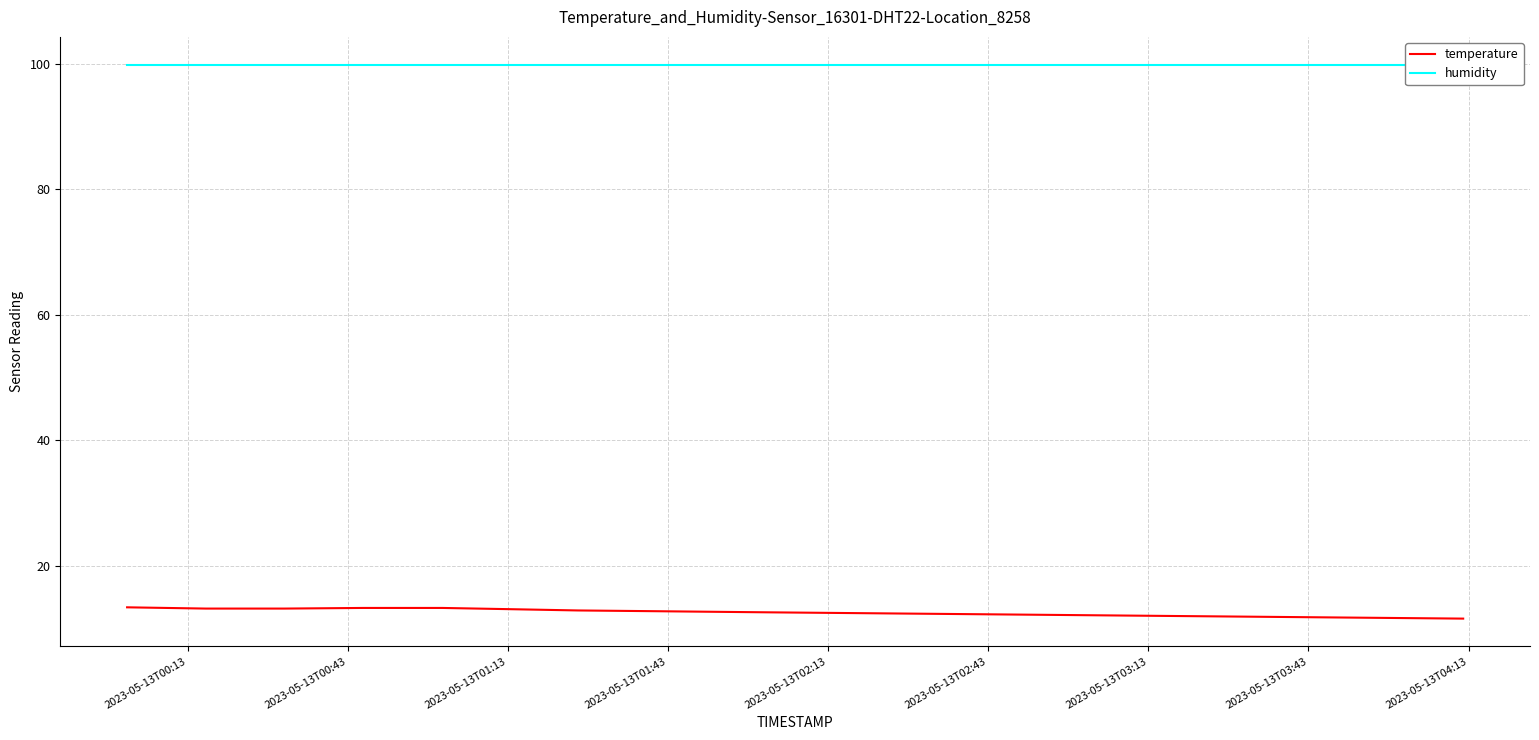

The value of humidity at 2023-05-13T01:43 is 137.3. True or false?

False